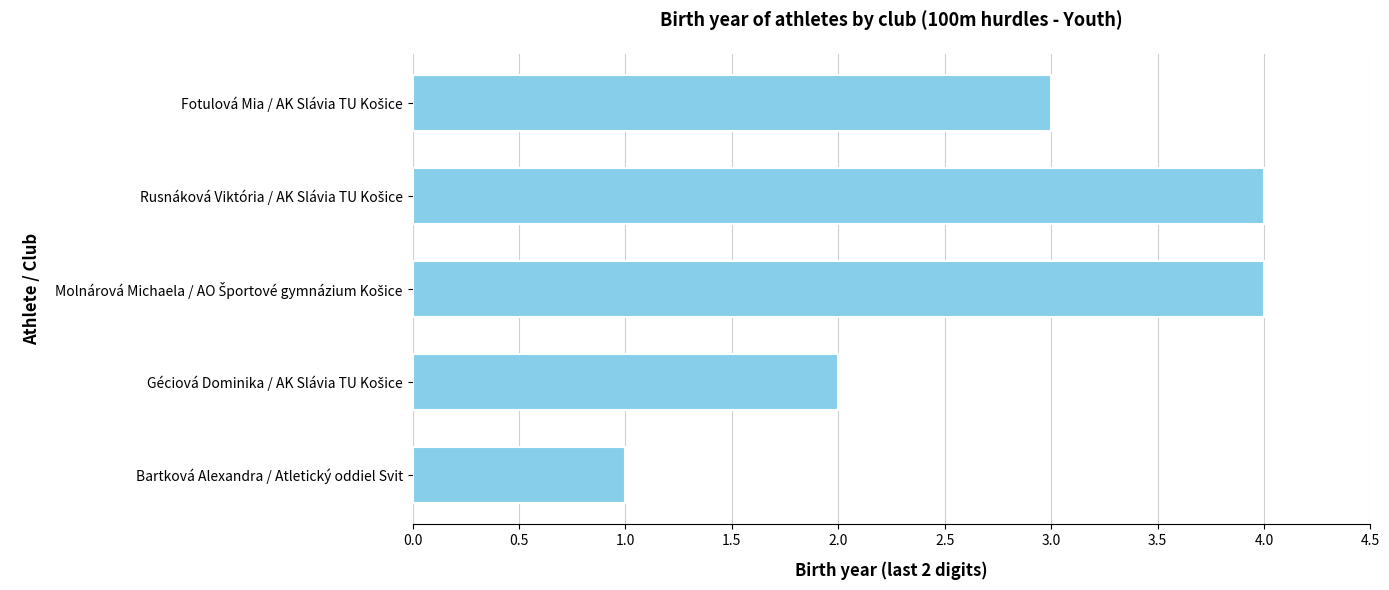

The chart shows a value of 1 at Bartková Alexandra / Atletický oddiel Svit. True or false?

True